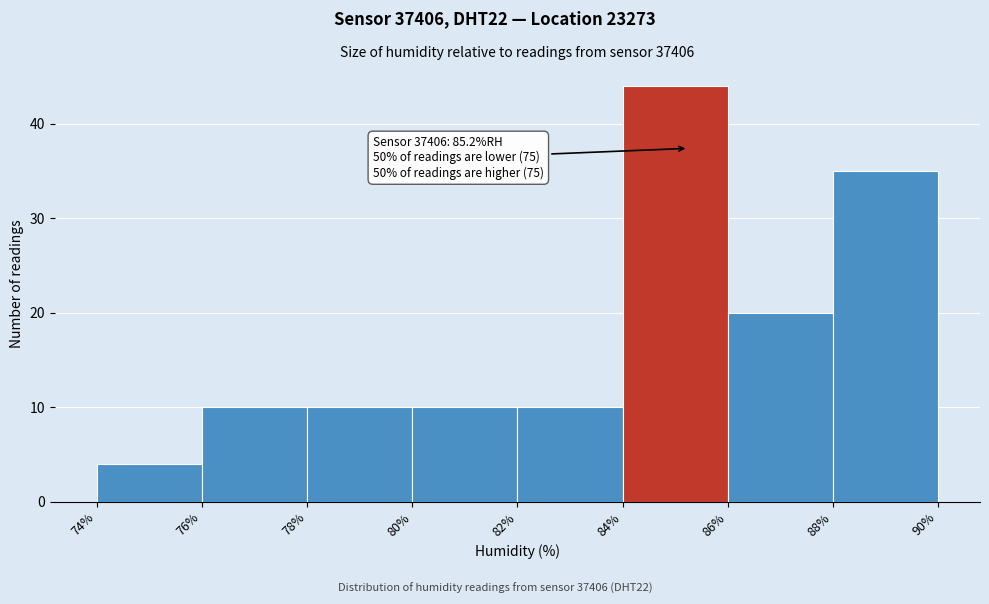

Which range on the x-axis has the tallest bar?

84% to 86%